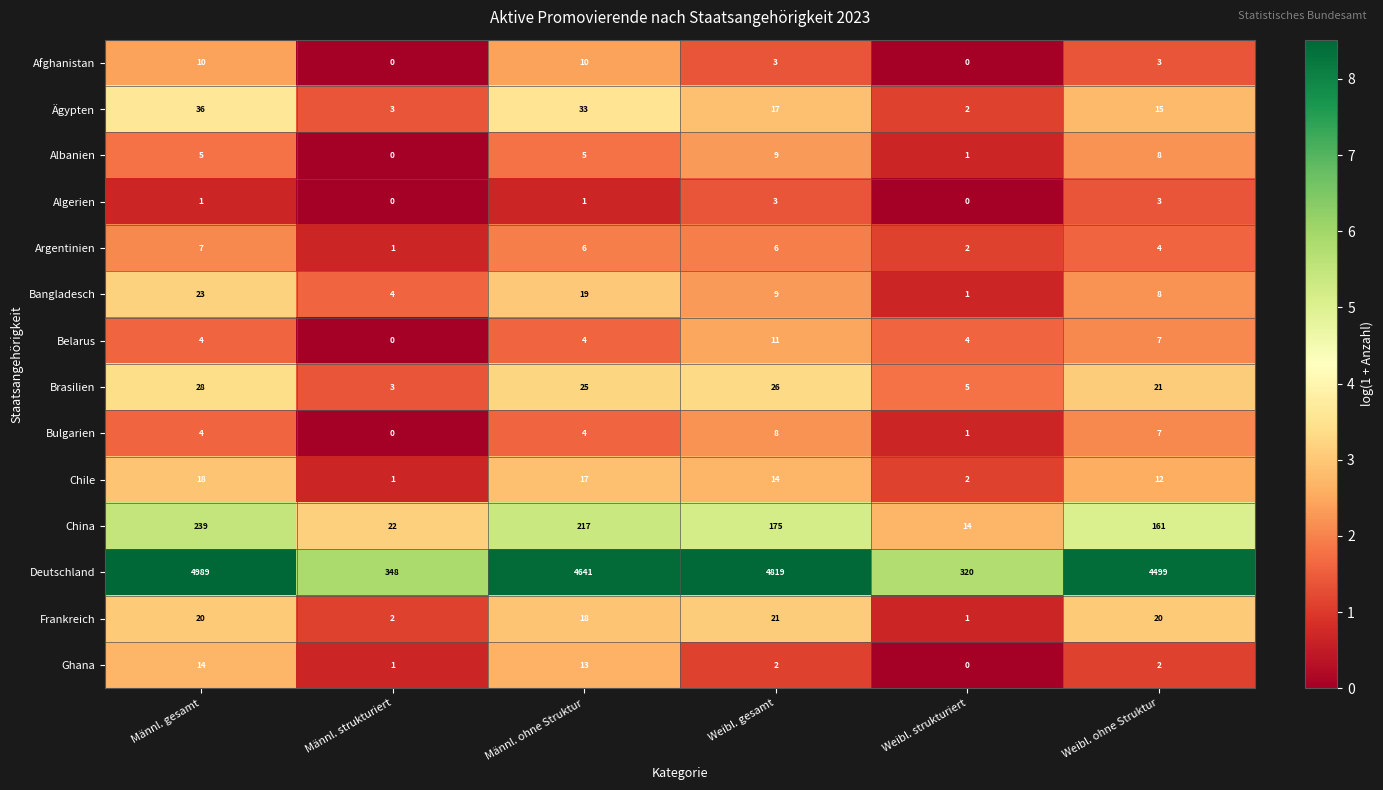

Which series has the largest range (max minus min)?

Deutschland